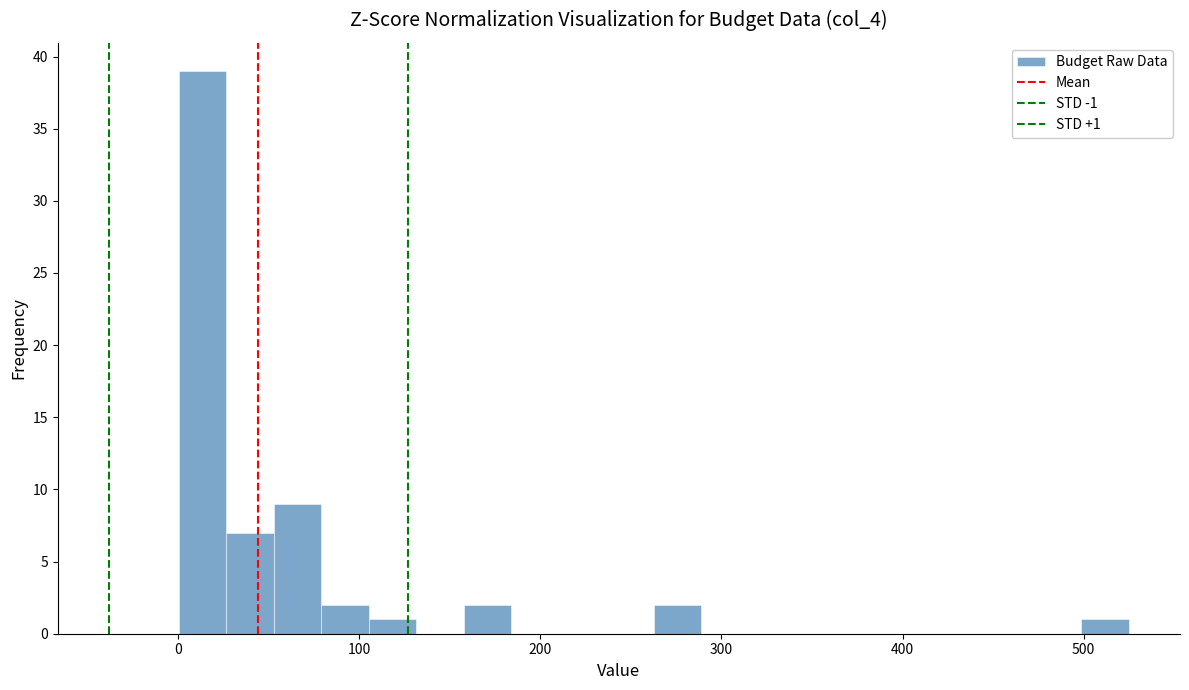

Read against the x-axis, roughly where is the centre of the tallest bar?

10